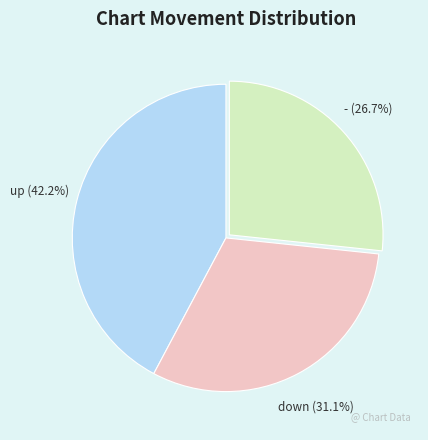

Rank the categories by value from highest to lowest.

up, down, -